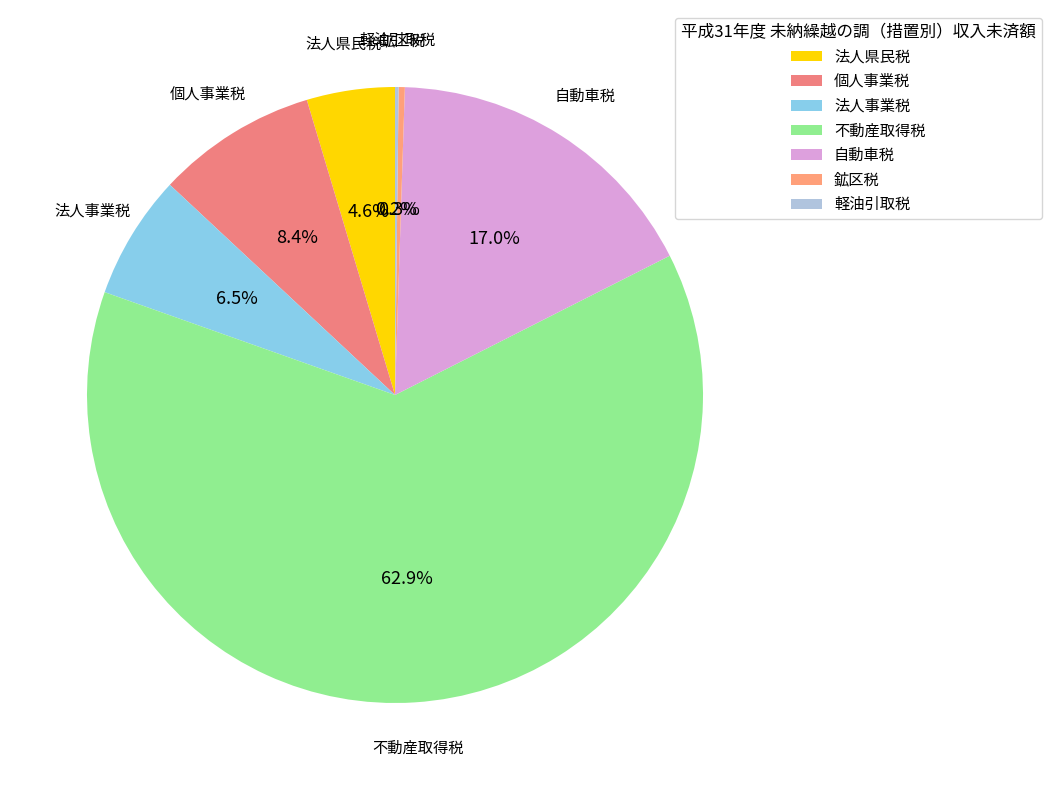

Approximately how many times larger is the value at 法人県民税 compared to 法人事業税?

0.7